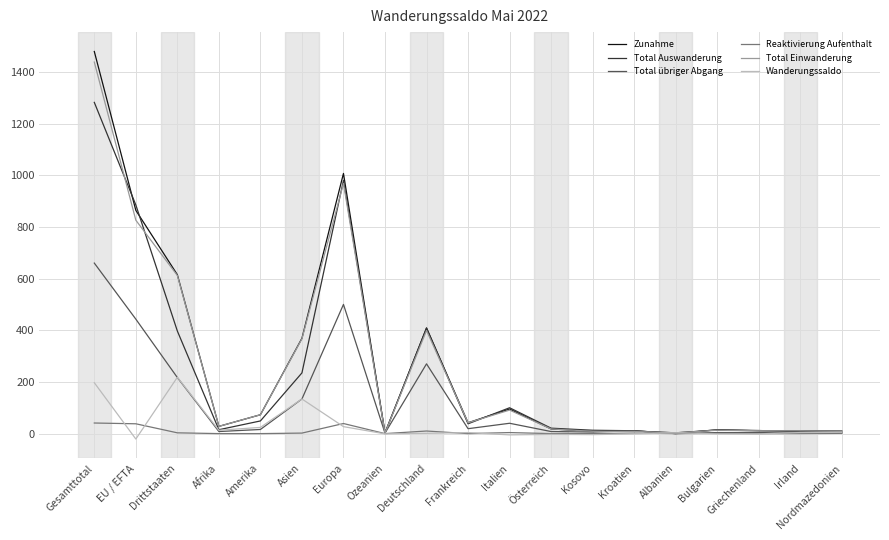

Does the chart have visible grid lines?

Yes